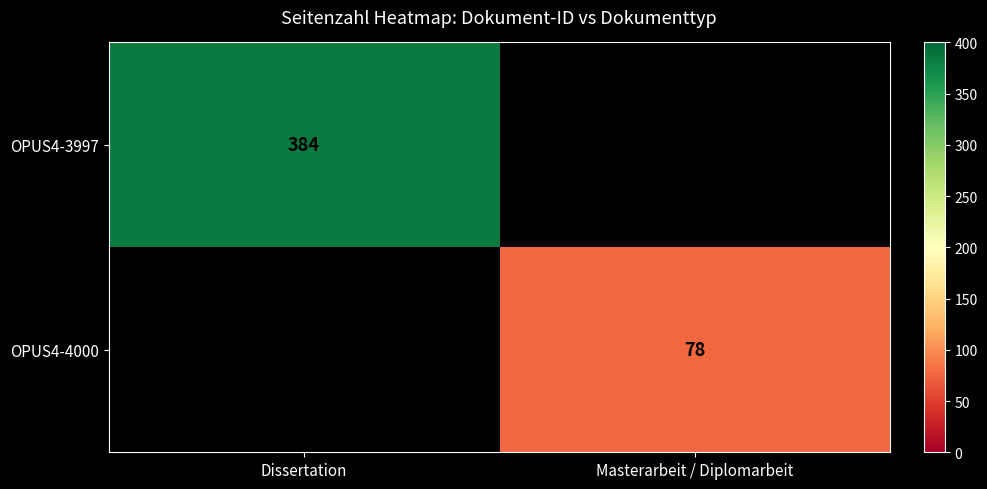

At how many categories does at least one series exceed 366?

1